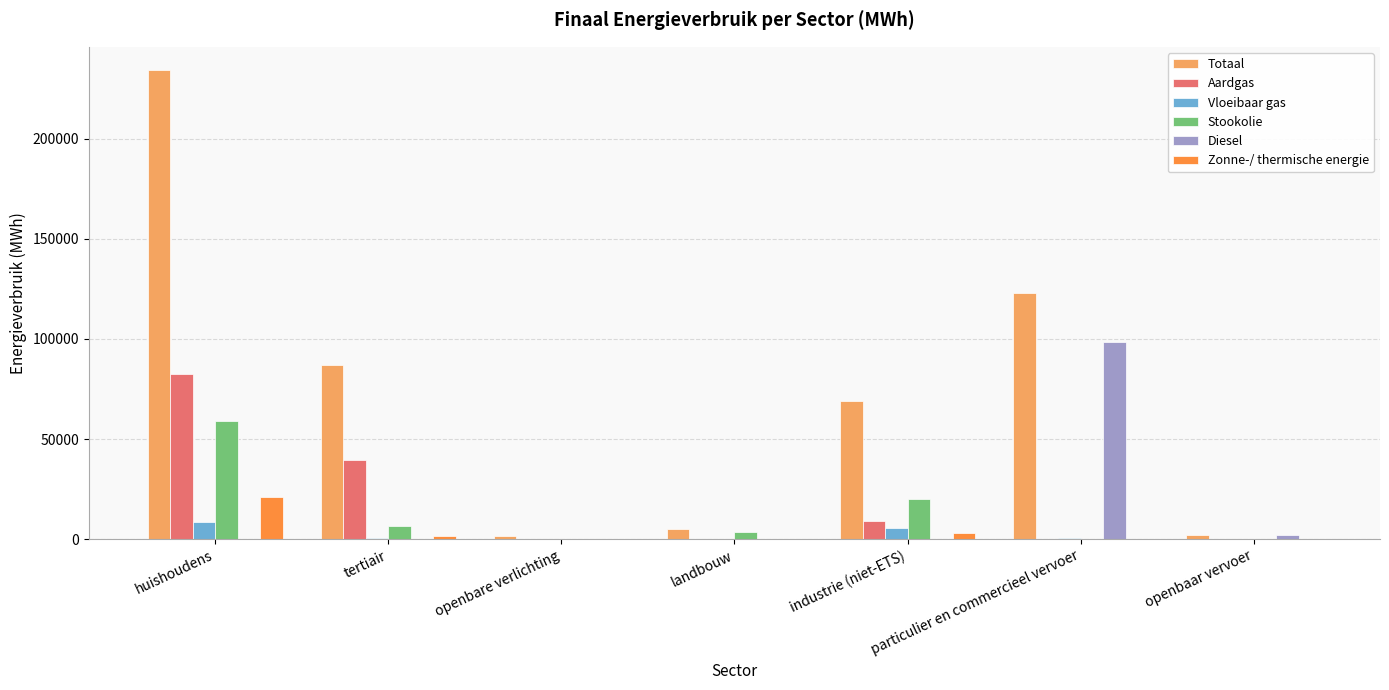

How many groups of bars are there?

7